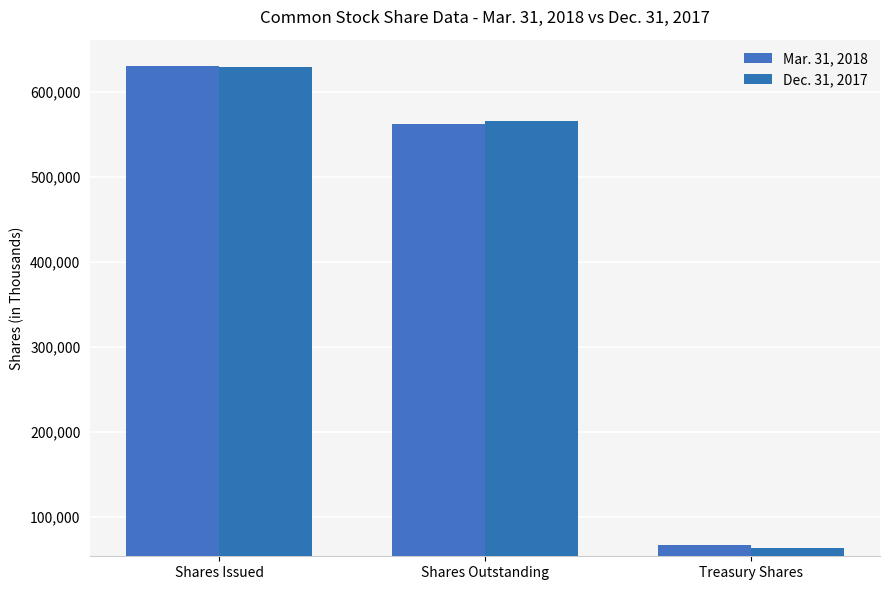

How many bars are there in each group?

2